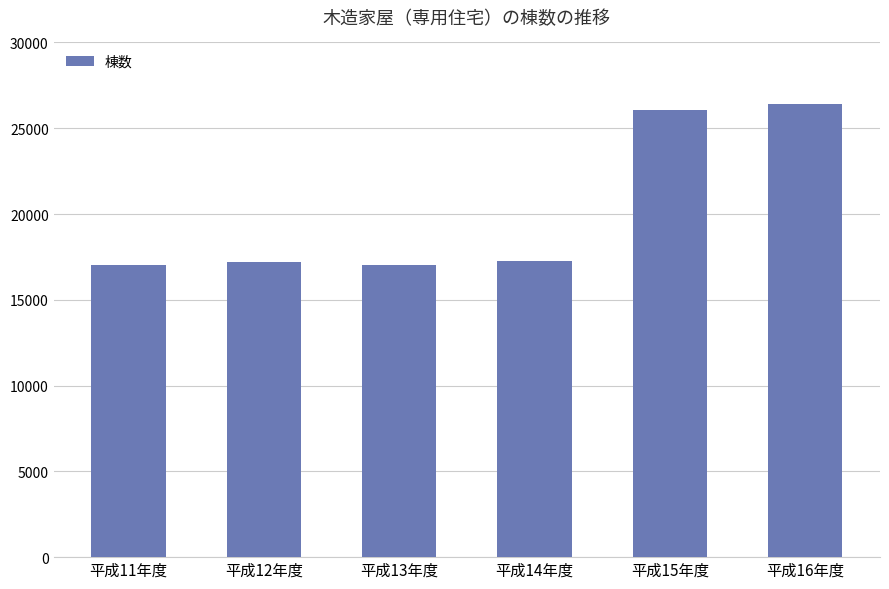

What is the greatest value displayed?

26394